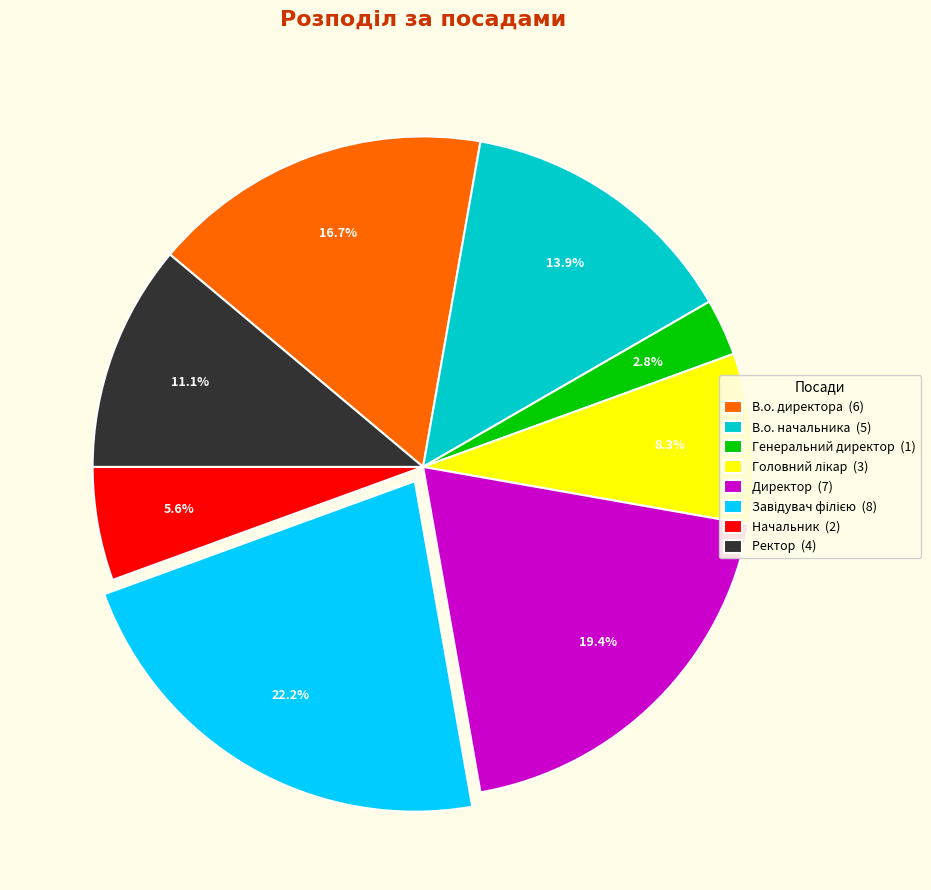

Which category has the smallest portion of the pie?

Генеральний директор